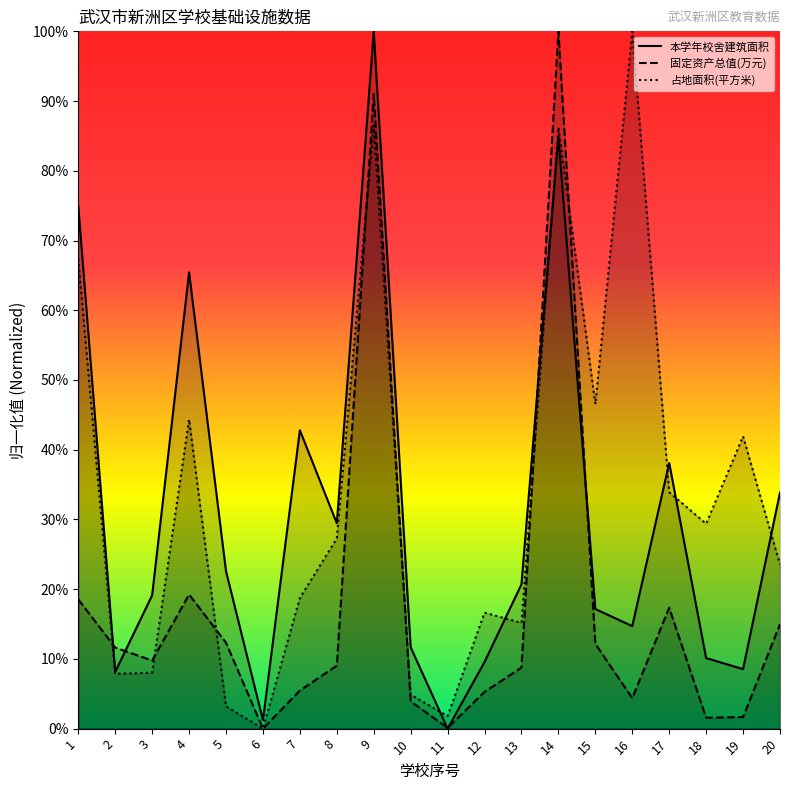

Which series has the largest total across all categories?

占地面积(平方米)